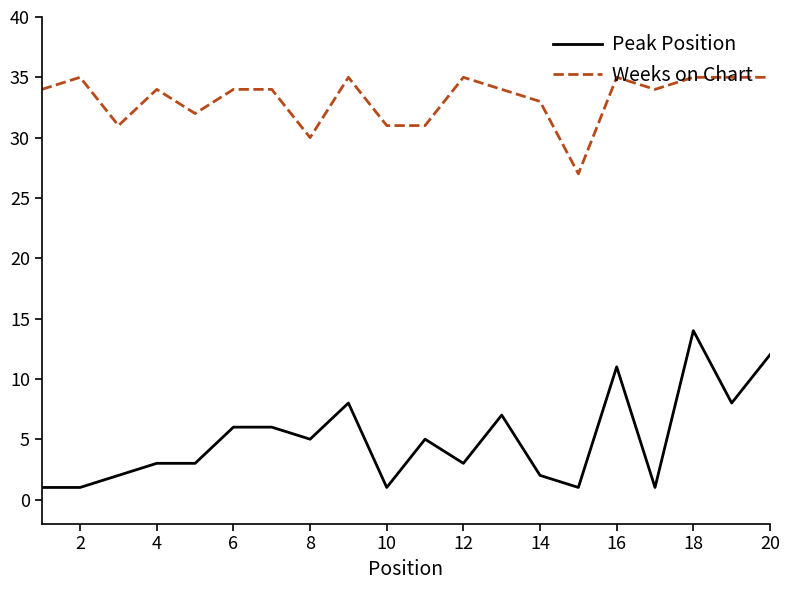

What are all the series names shown in the legend?

Peak Position, Weeks on Chart